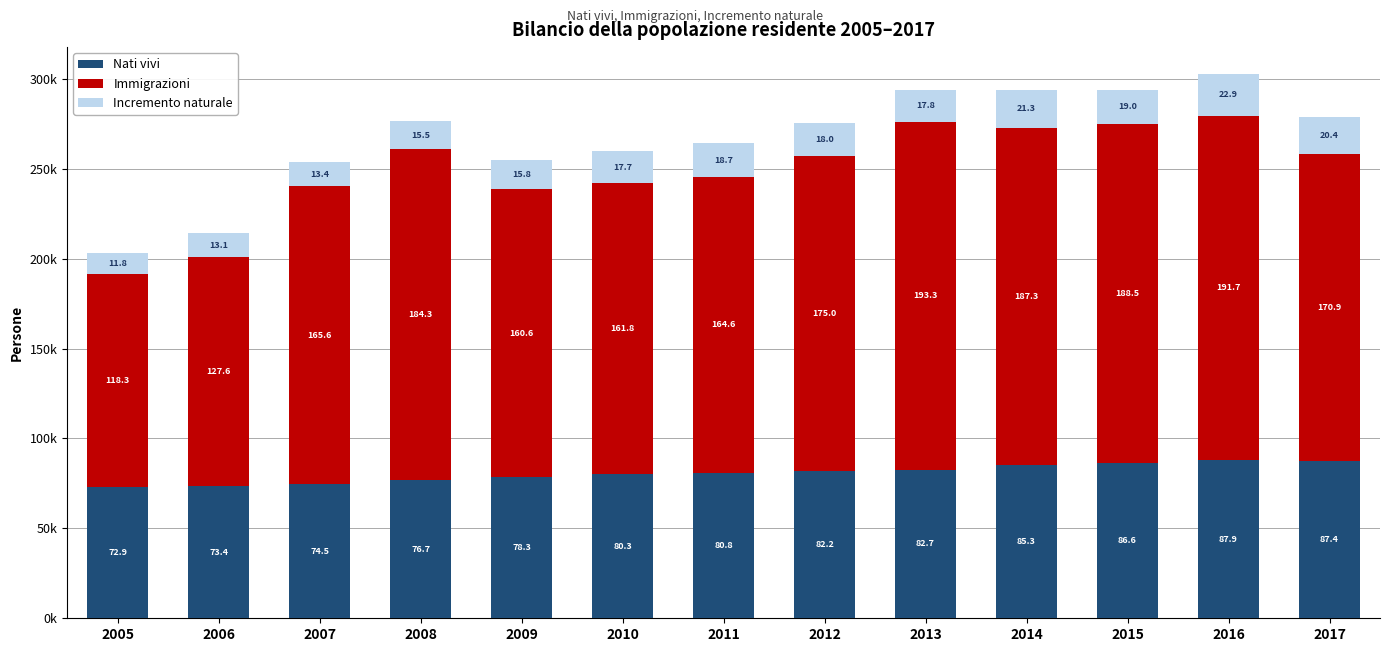

What is the value of the Nati vivi bar at the 2nd from the left?

73371